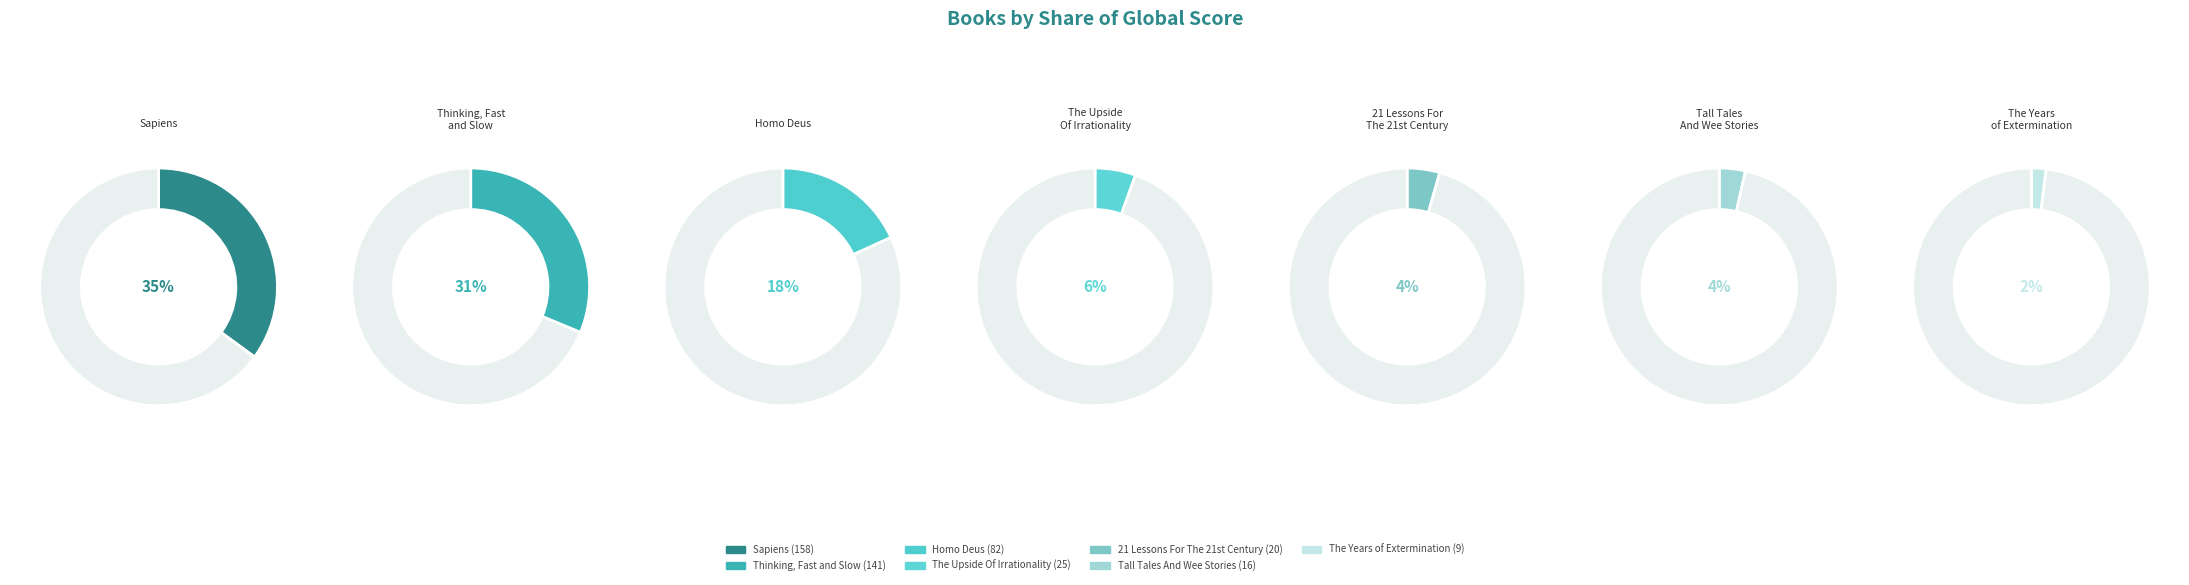

Is Sapiens the majority of the pie?

No